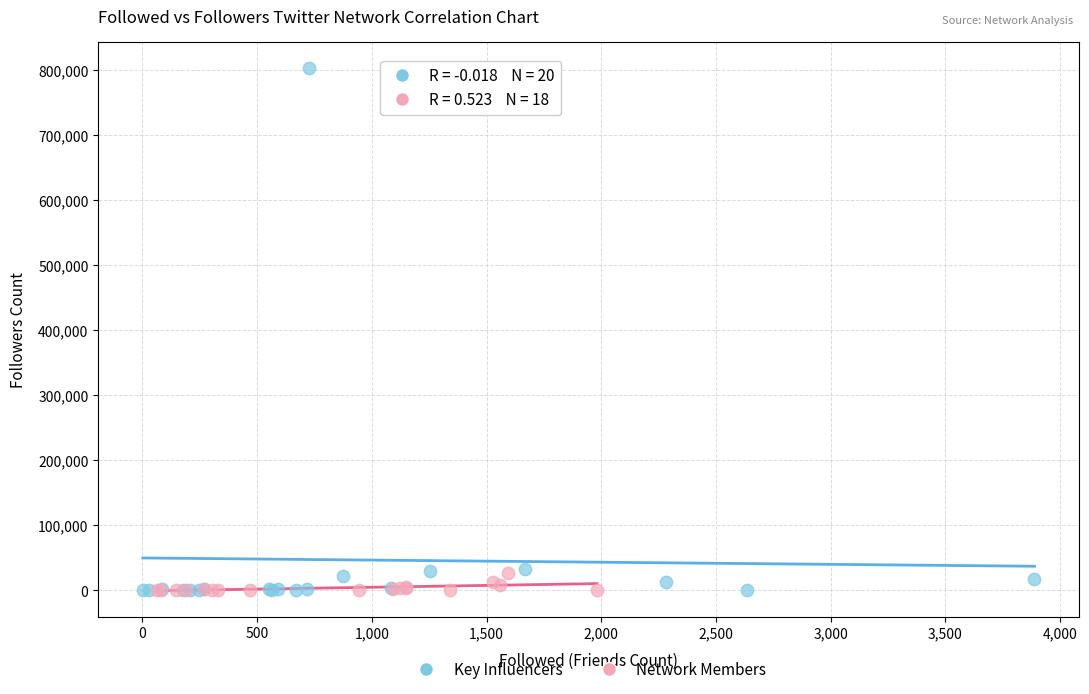

Which series has the widest spread of Y values?

Key Influencers